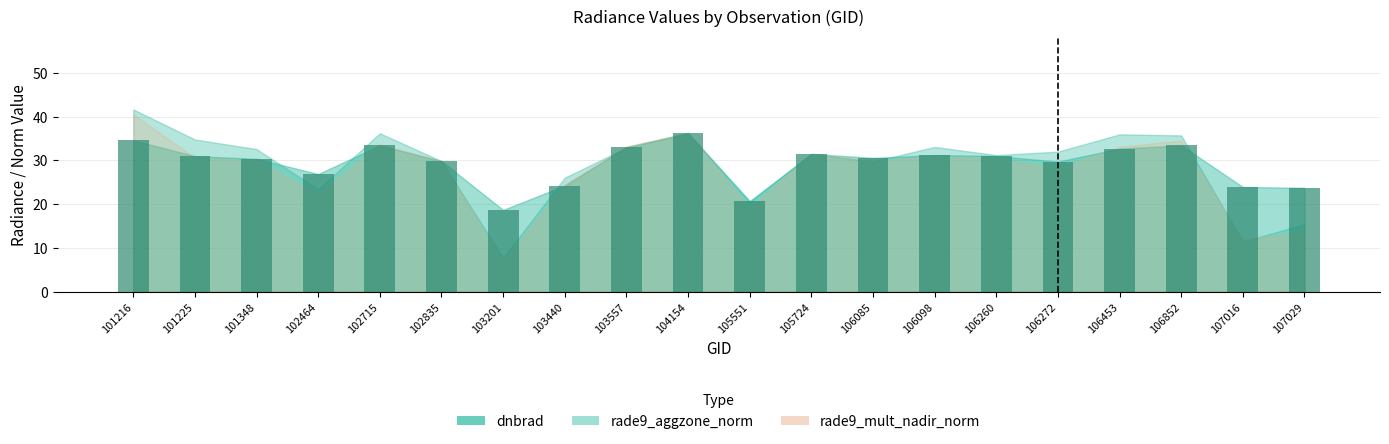

Which has a higher value, 105724 or 107029?

105724